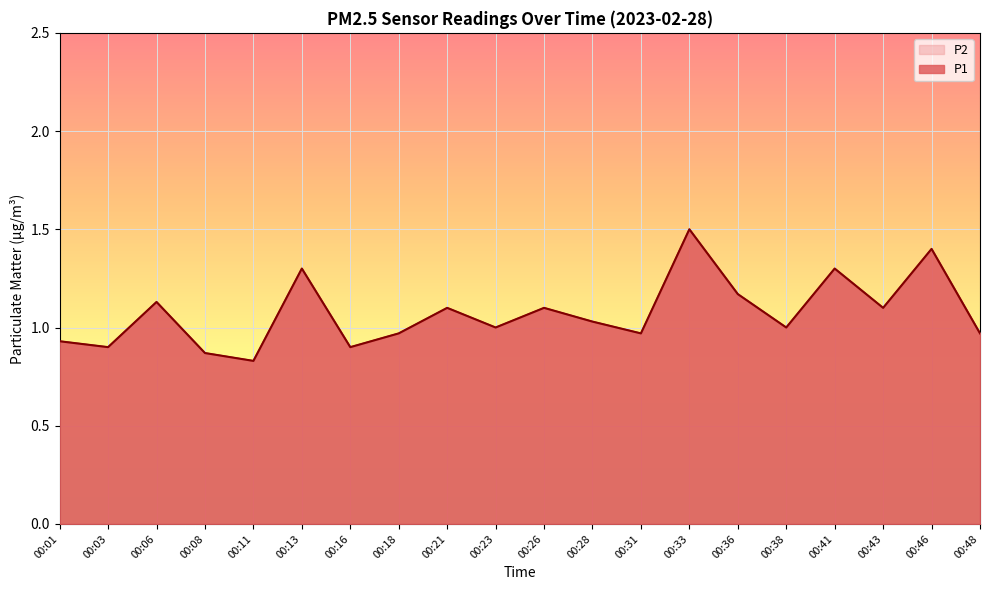

True or false: P1 and P2 cross at least once.

False